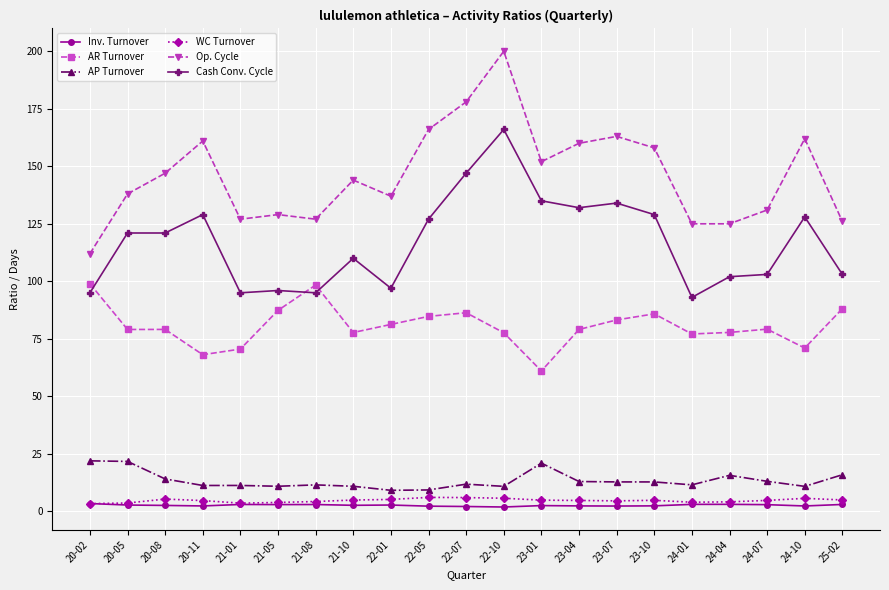

Which category has the highest value across all series?

22-10